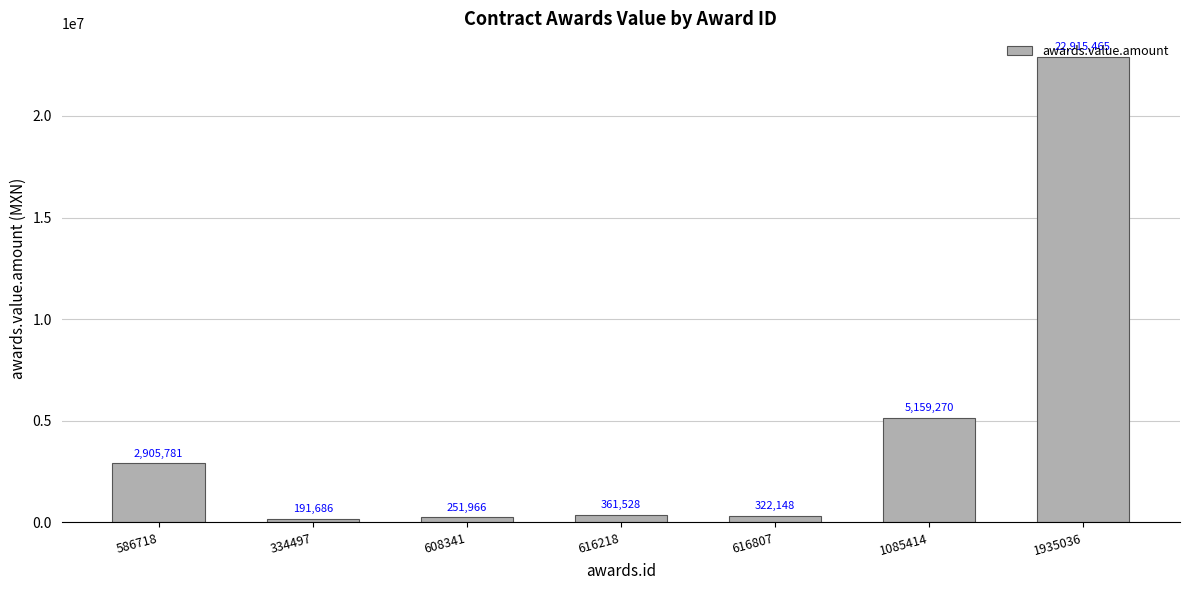

List the labels in order of value, smallest first.

334497, 608341, 616807, 616218, 586718, 1085414, 1935036